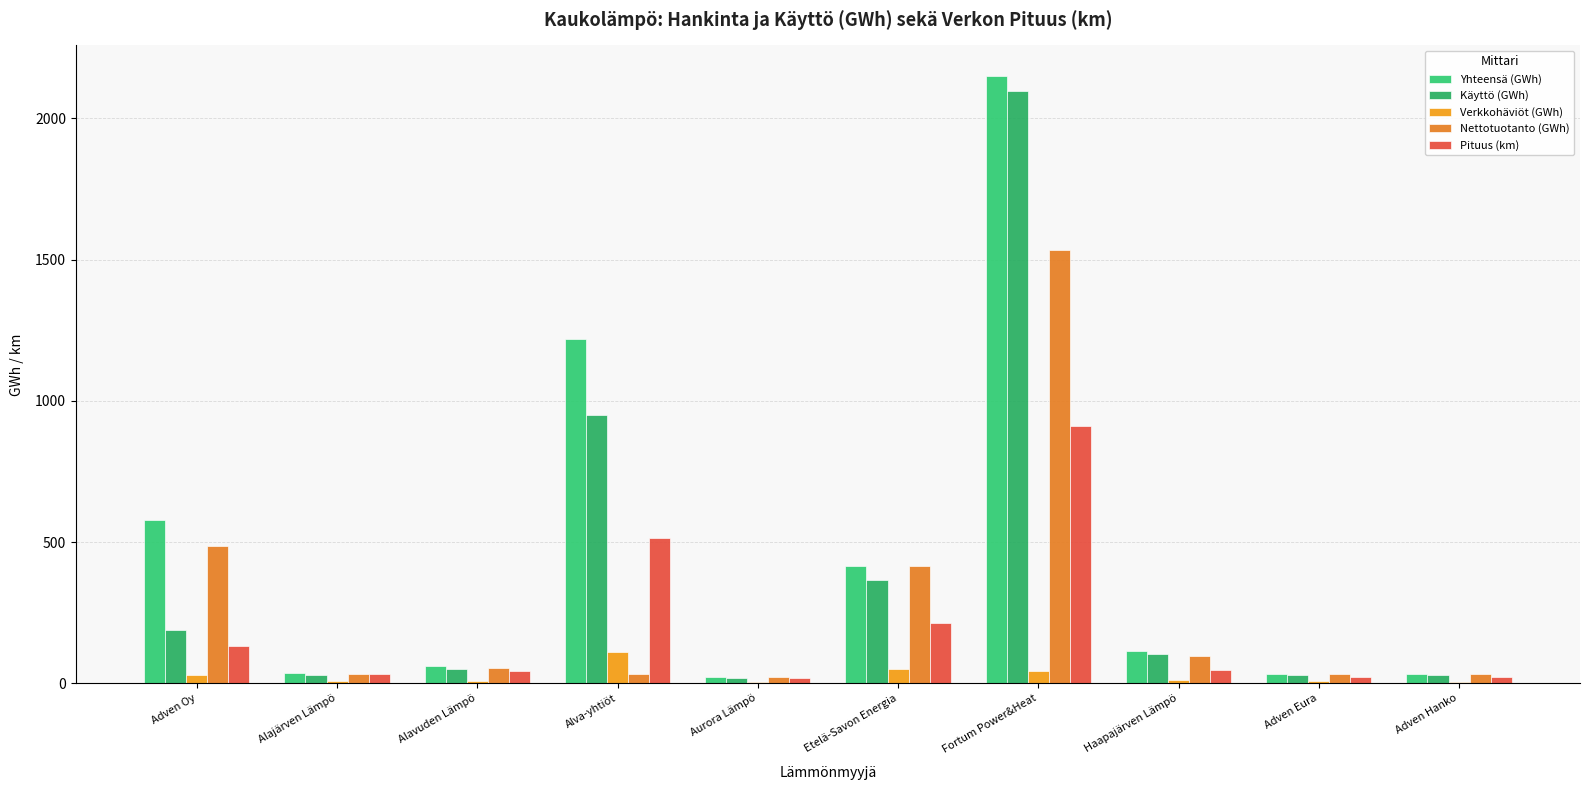

Count the number of data series in this chart.

5